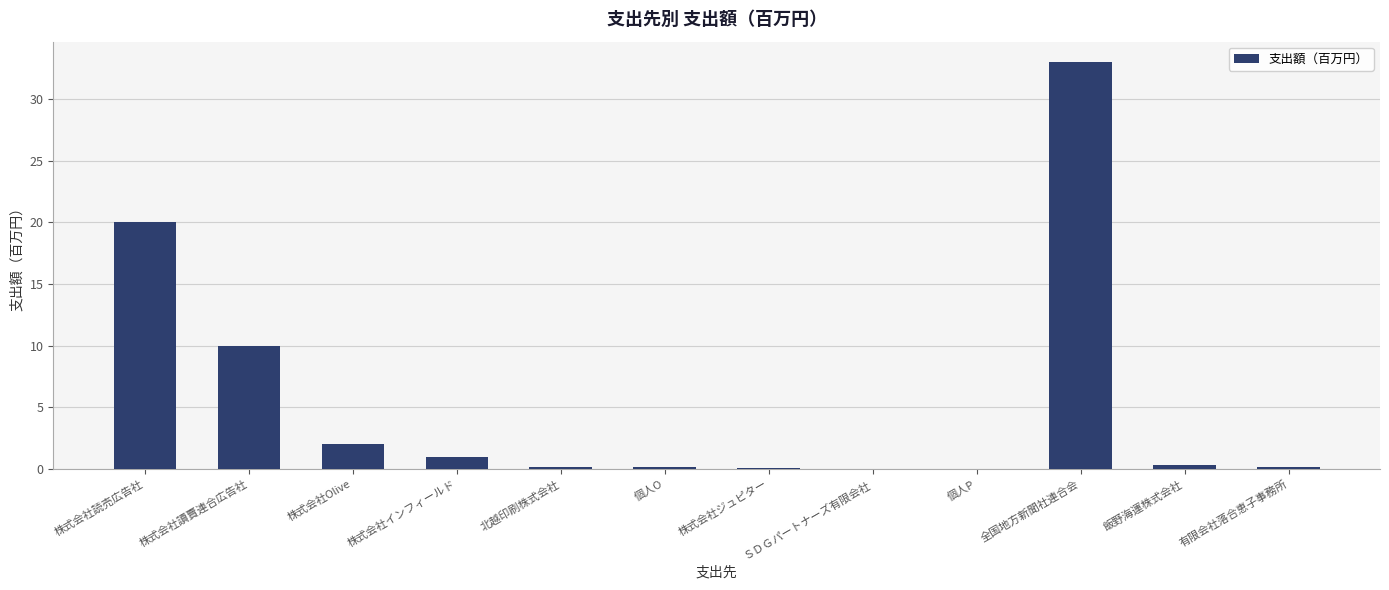

Approximately how many times larger is the value at 株式会社讀賣連合広告社 compared to 株式会社インフィールド?

10.0